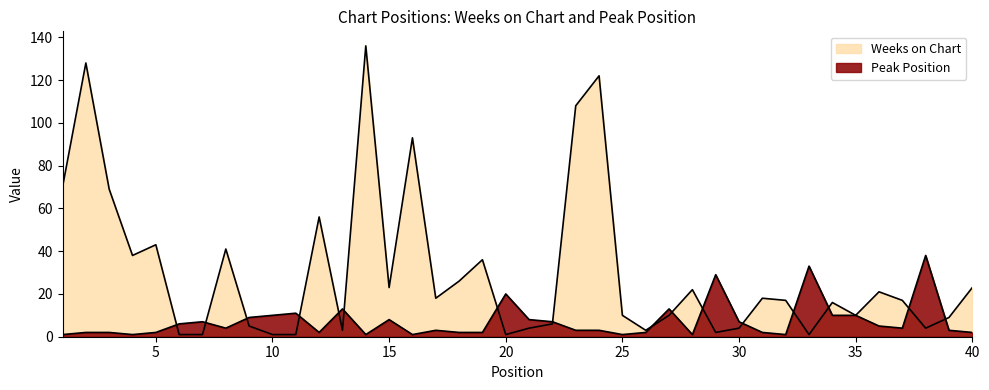

Which series has the largest range (max minus min)?

Weeks on Chart